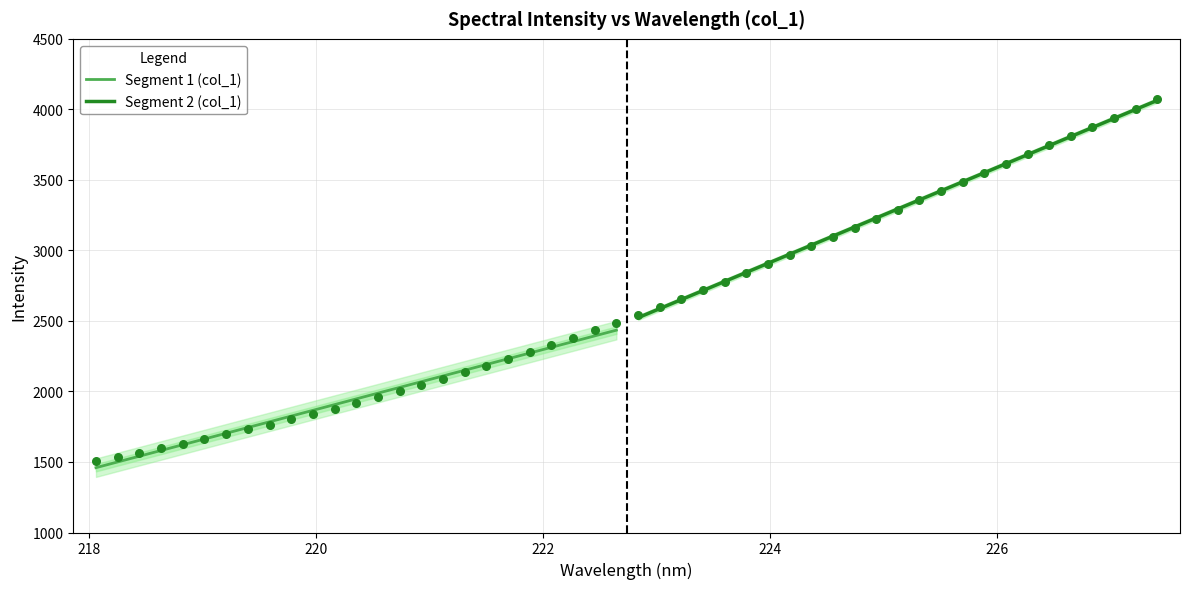

What is the maximum value for Segment 1 (col_1)?

2434.6